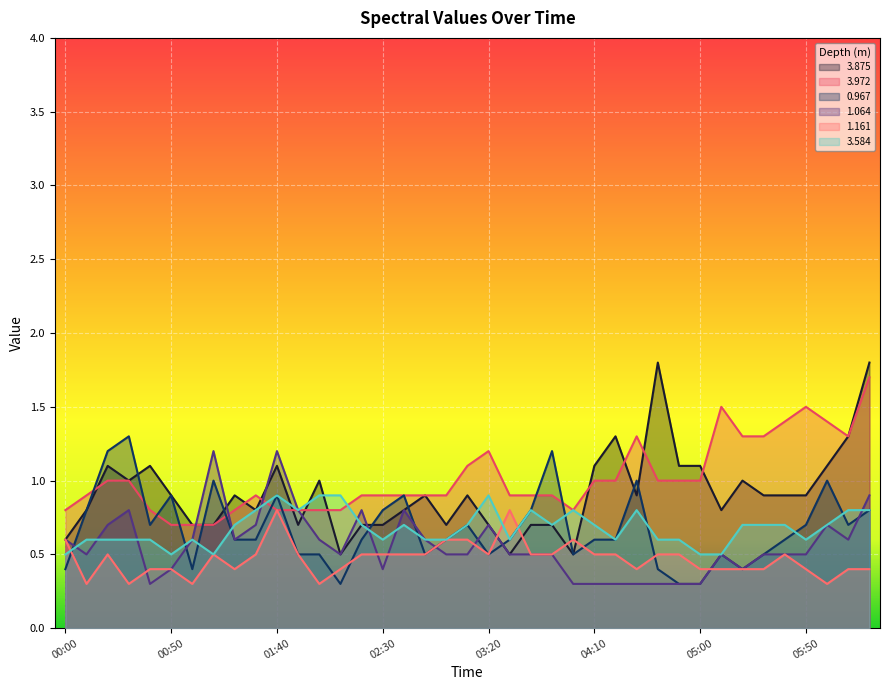

Which series has the largest total across all categories?

3.972